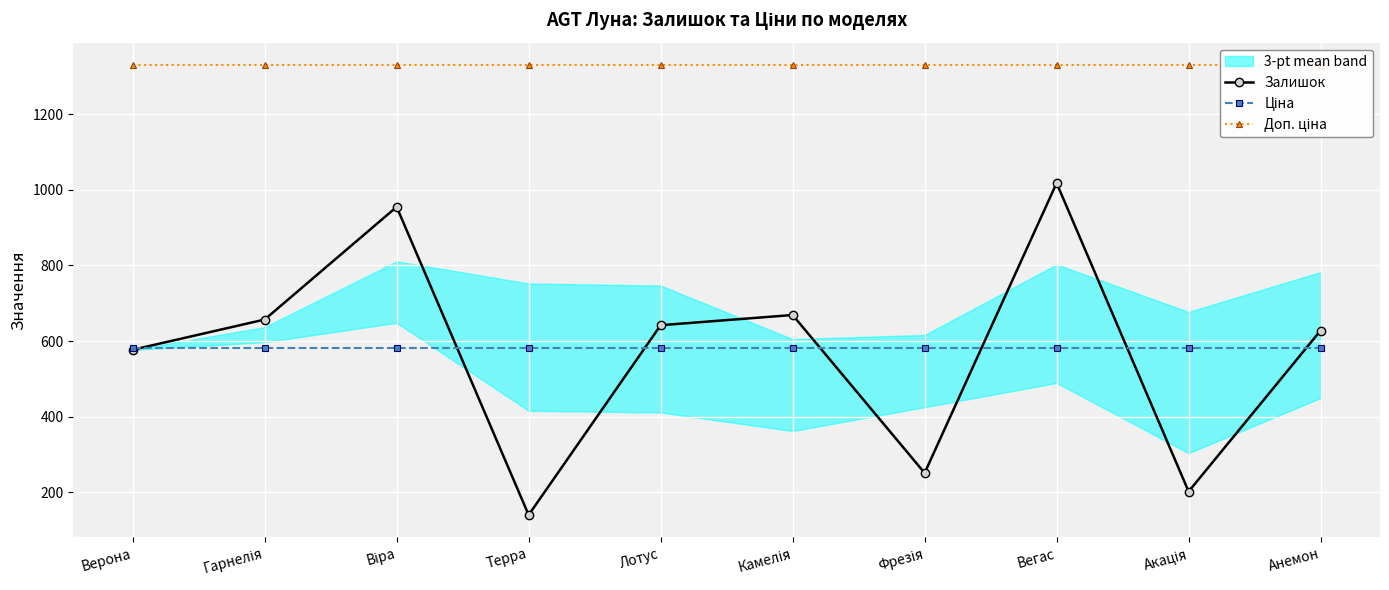

In Залишок, how many points are lower than both neighbors (excluding endpoints)?

3